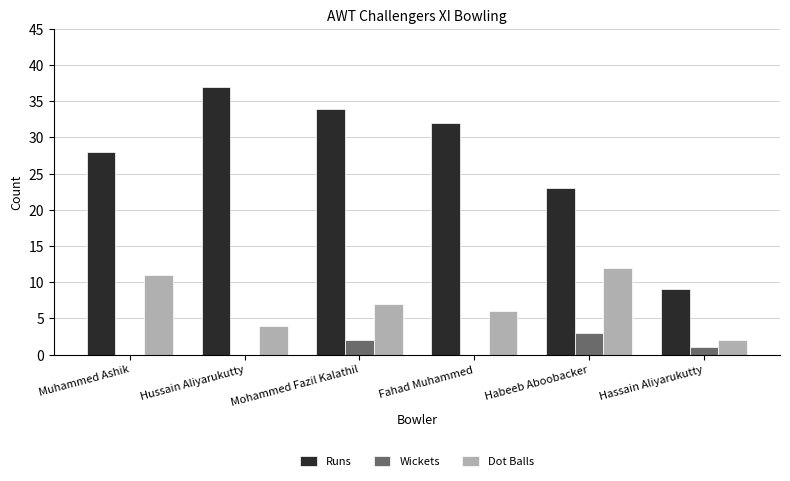

What is the total value across all series at Hussain Aliyarukutty?

41